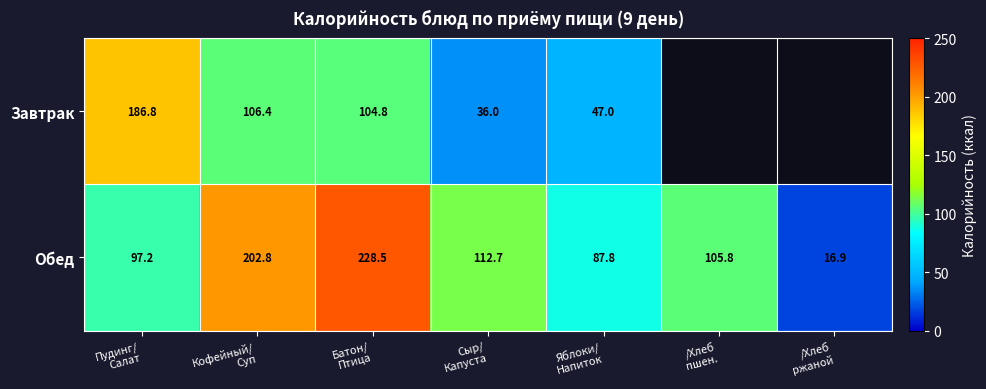

At which category is the sum across all series the highest?

Батон/
Птица